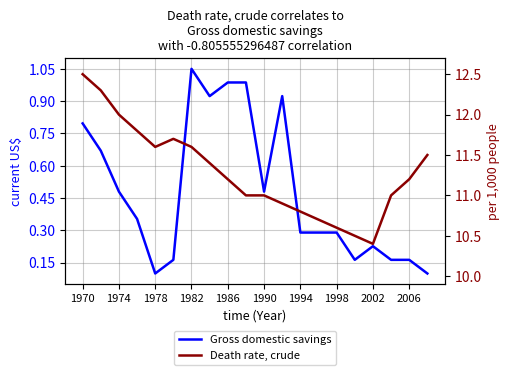

What is the average value of the Gross domestic savings series?

480000000000.0